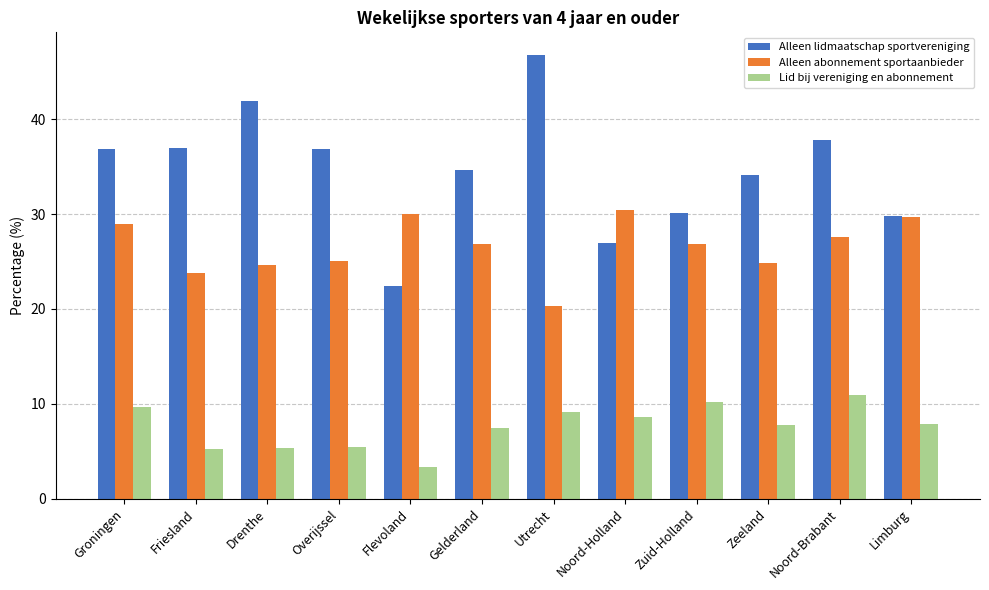

List the series in order of their peak value, lowest first.

Lid bij vereniging en abonnement, Alleen abonnement sportaanbieder, Alleen lidmaatschap sportvereniging